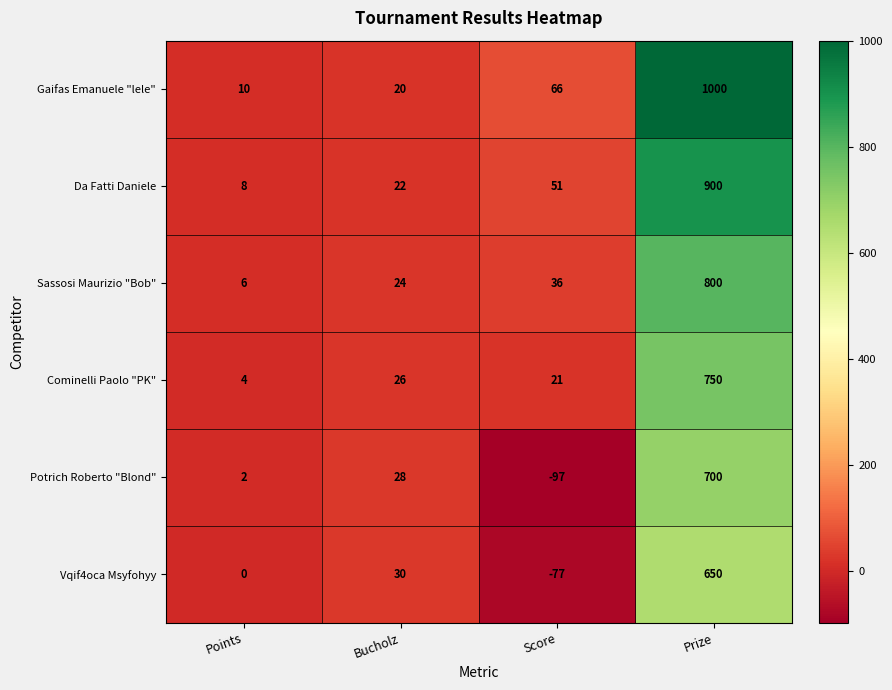

Reading left to right, what are all the values shown in this chart?

Gaifas Emanuele "lele": Points=10	Bucholz=20	Score=66	Prize=1000
Da Fatti Daniele: Points=8	Bucholz=22	Score=51	Prize=900
Sassosi Maurizio "Bob": Points=6	Bucholz=24	Score=36	Prize=800
Cominelli Paolo "PK": Points=4	Bucholz=26	Score=21	Prize=750
Potrich Roberto "Blond": Points=2	Bucholz=28	Score=-97	Prize=700
Vqif4oca Msyfohyy: Points=0	Bucholz=30	Score=-77	Prize=650